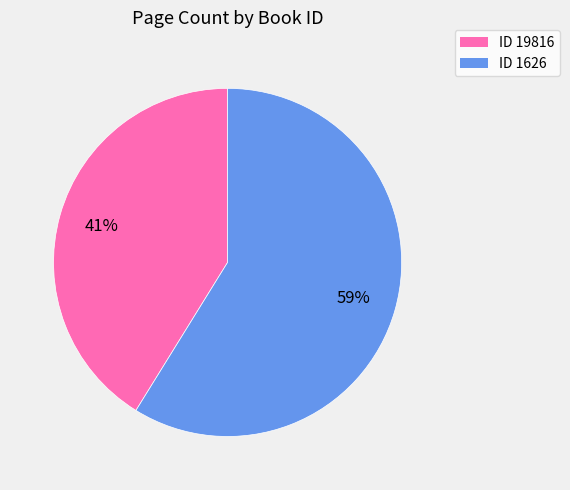

To the nearest percent, what is the average slice percentage?

50%